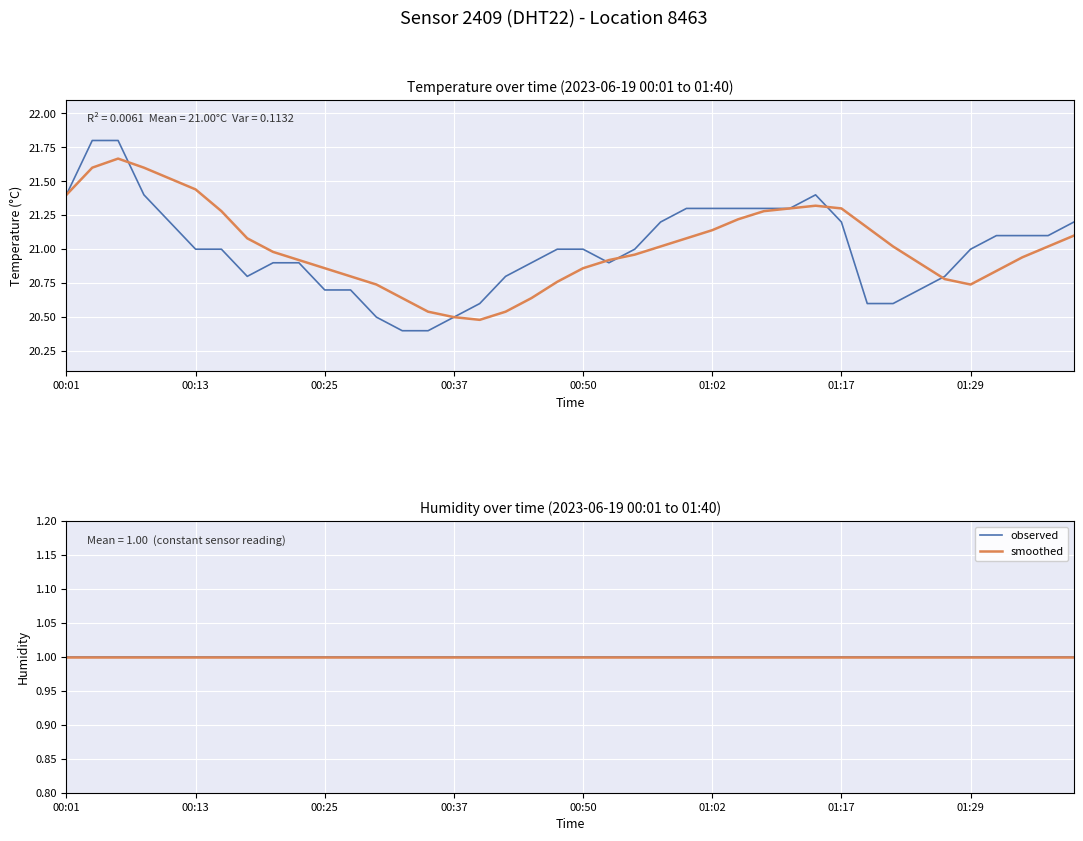

Rank the categories by value from highest to lowest.

00:03, 00:06, 00:01, 00:08, 01:15, 01:00, 01:02, 01:04, 01:10, 01:12, 00:10, 00:57, 01:17, 01:40, 01:32, 01:35, 01:37, 00:13, 00:15, 00:47, 00:50, 00:55, 01:29, 00:20, 00:23, 00:45, 00:52, 00:18, 00:42, 01:27, 00:25, 00:28, 01:25, 00:40, 01:20, 01:22, 00:30, 00:37, 00:33, 00:35